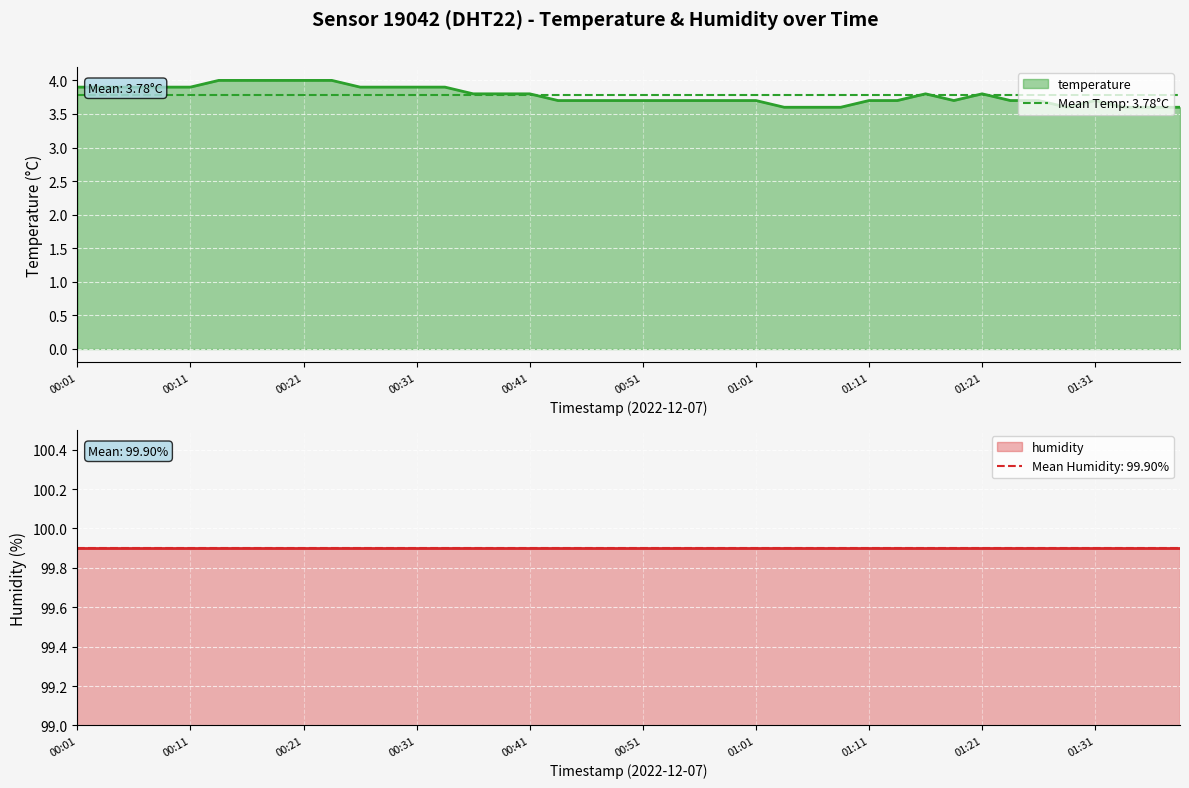

Which category has the highest value across all series?

00:13